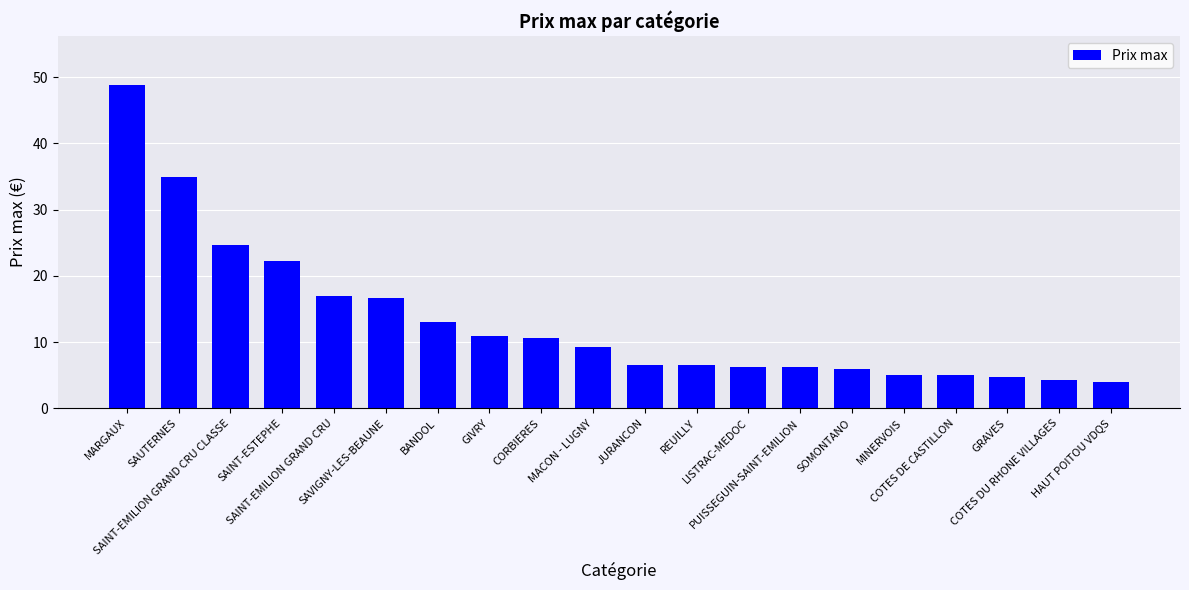

What is the ratio of the value at BANDOL to the value at SOMONTANO?

2.2